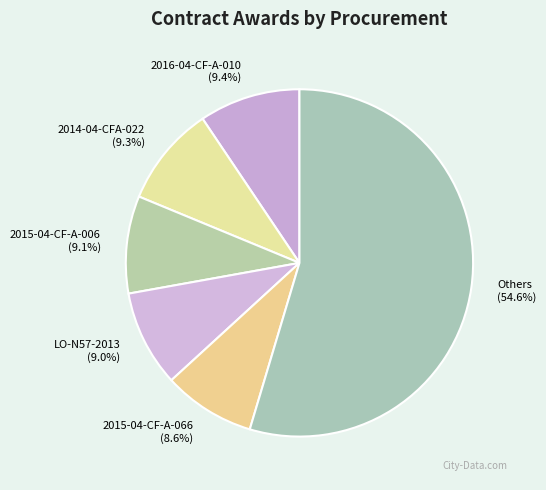

Is the sum of 2015-04-CF-A-066 (8.6%) and LO-N57-2013 (9.0%) greater than half?

No